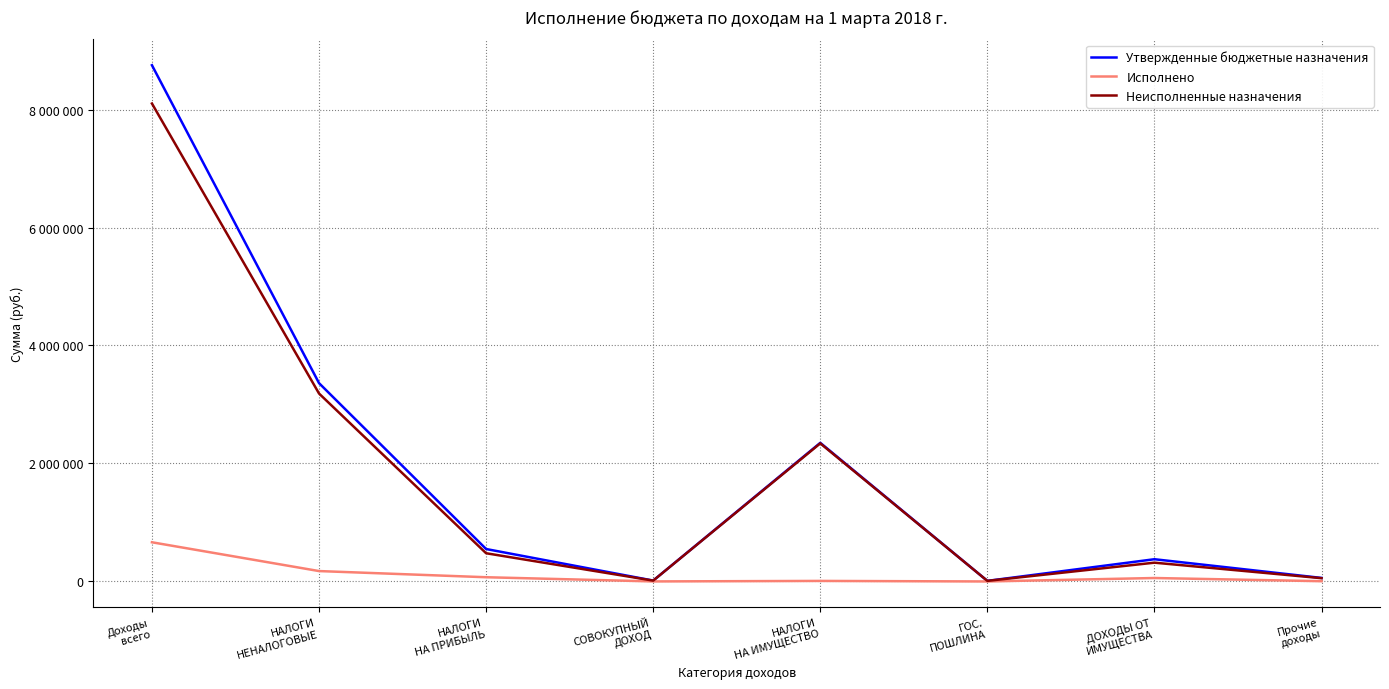

What are all the series names shown in the legend?

Утвержденные бюджетные назначения, Исполнено, Неисполненные назначения